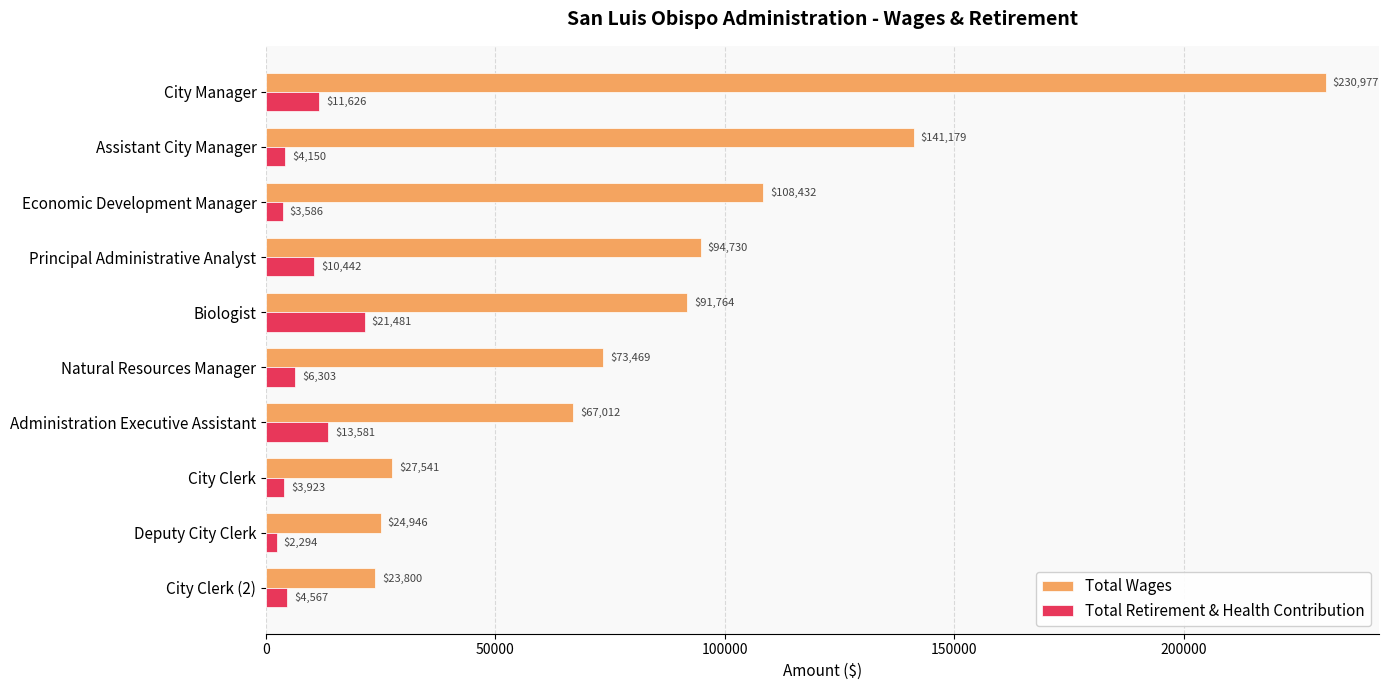

What is the sum of all Total Retirement & Health Contribution values?

81953